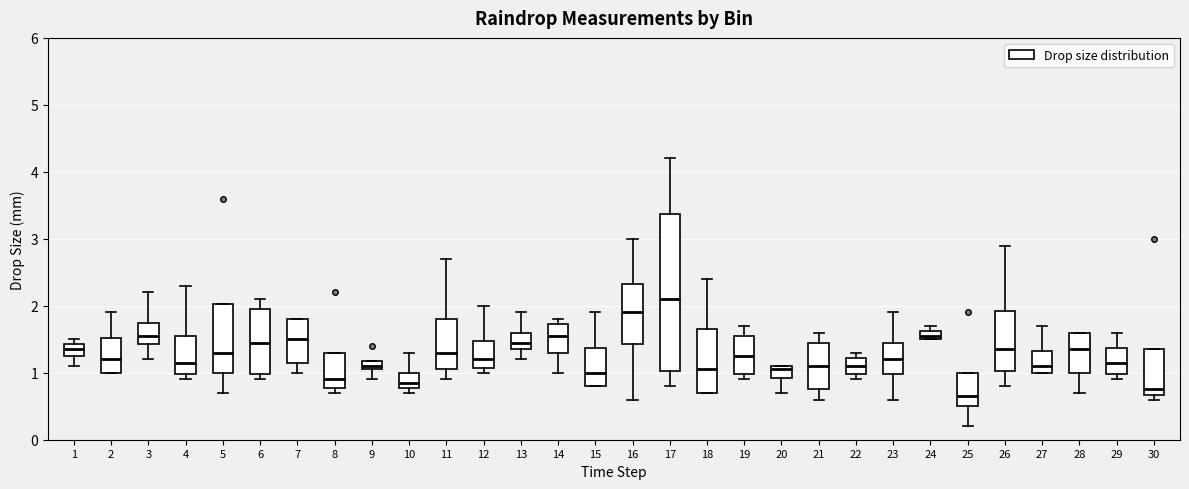

Which box's median line is the highest?

17